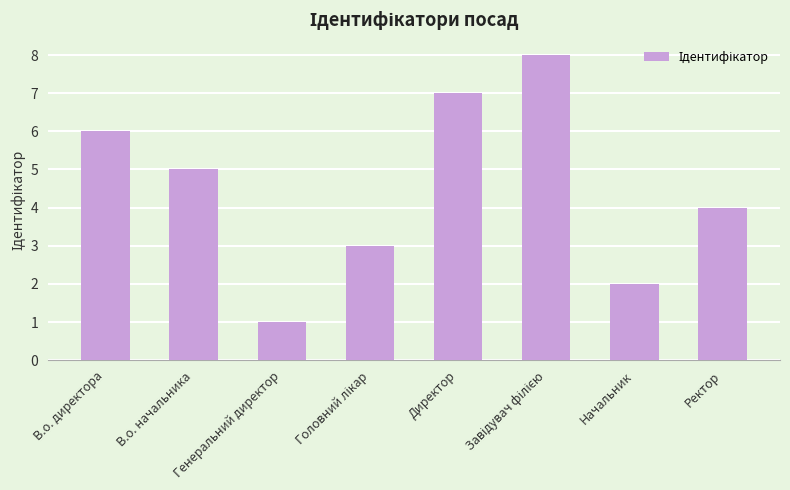

What is the greatest value displayed?

8